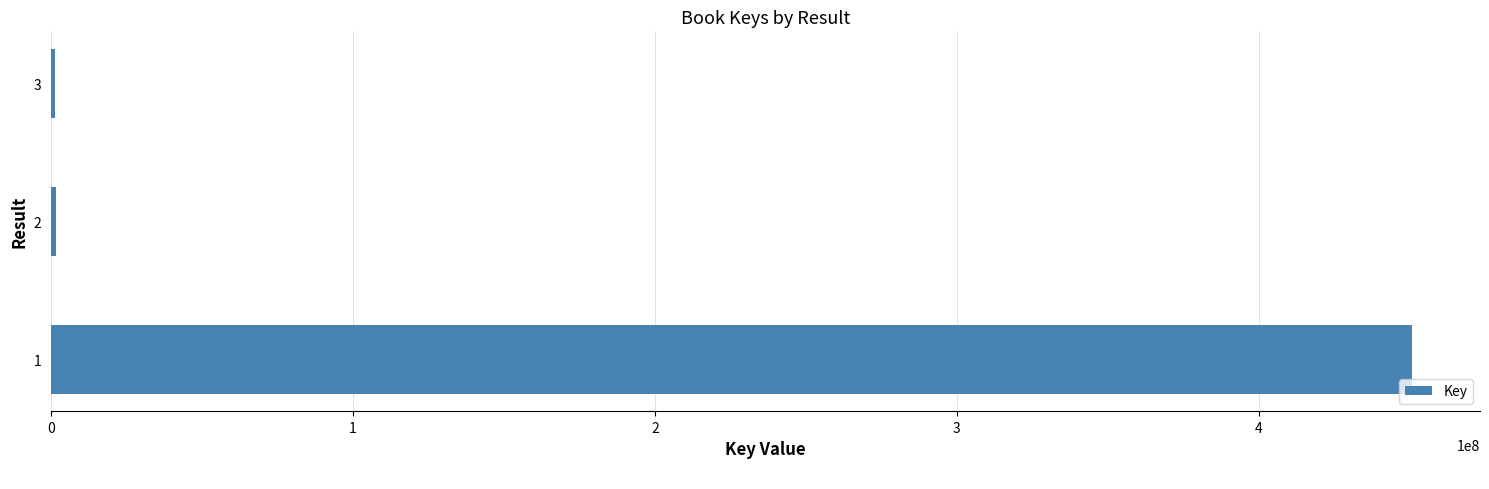

What is the maximum value shown in the chart?

450731722